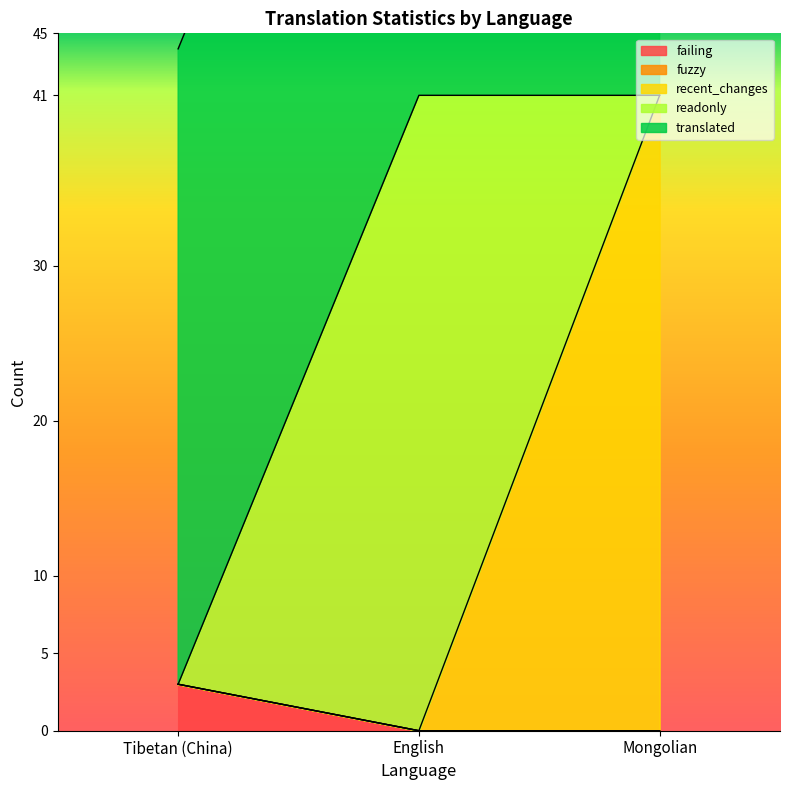

Rank the series by their maximum value, from lowest to highest.

fuzzy, failing, recent_changes, readonly, translated